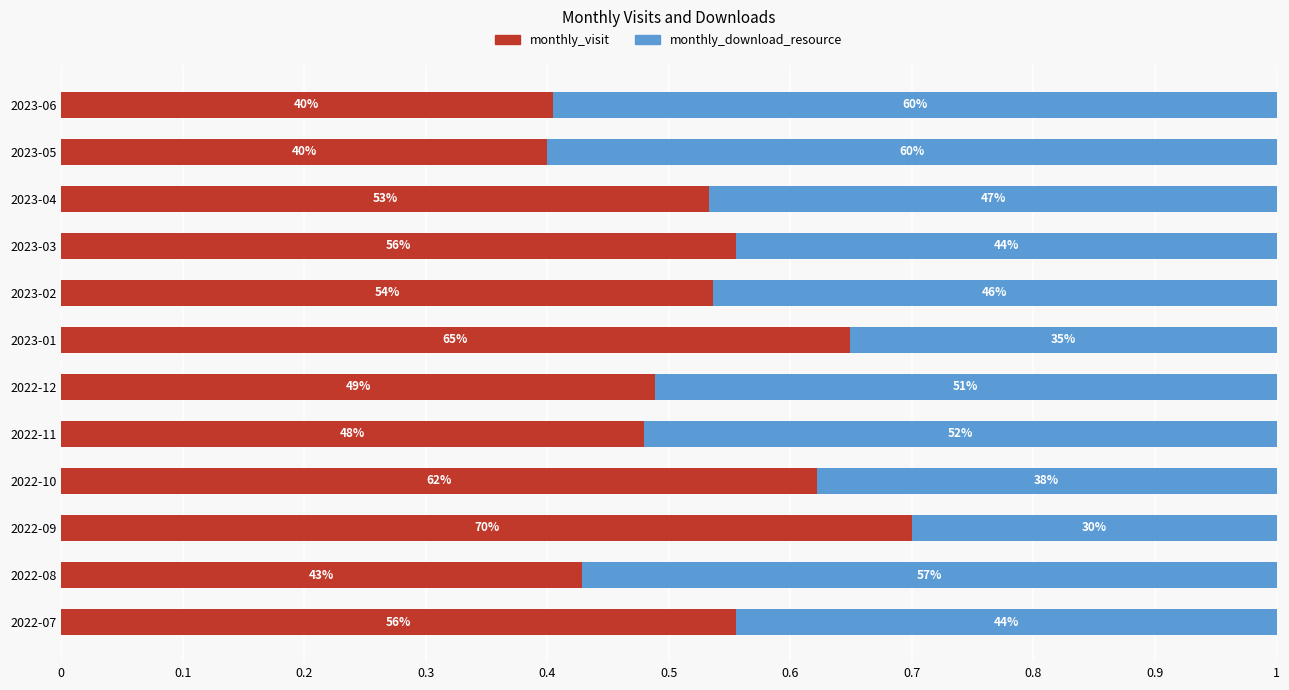

What are all the series names shown in the legend?

monthly_visit, monthly_download_resource